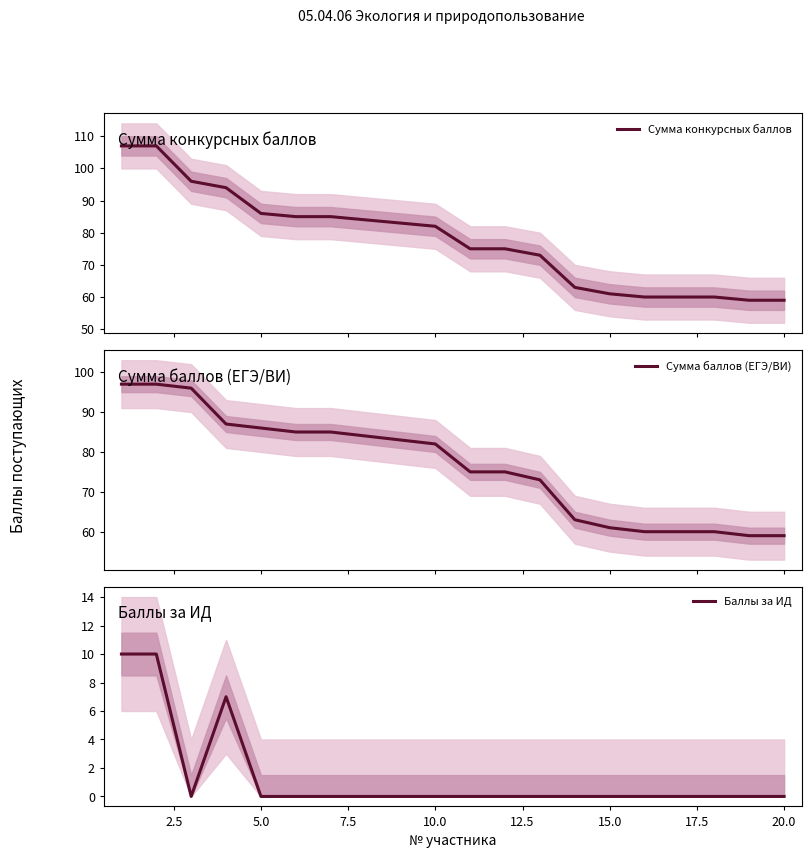

Count the number of data series in this chart.

3